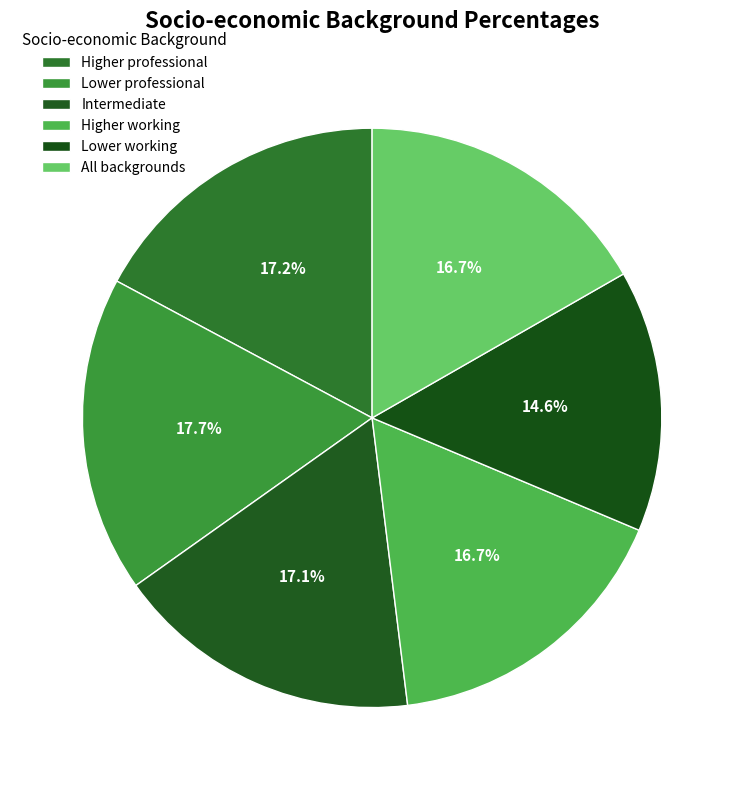

Rank the categories by value from lowest to highest.

Lower working, Higher working, All backgrounds, Intermediate, Higher professional, Lower professional